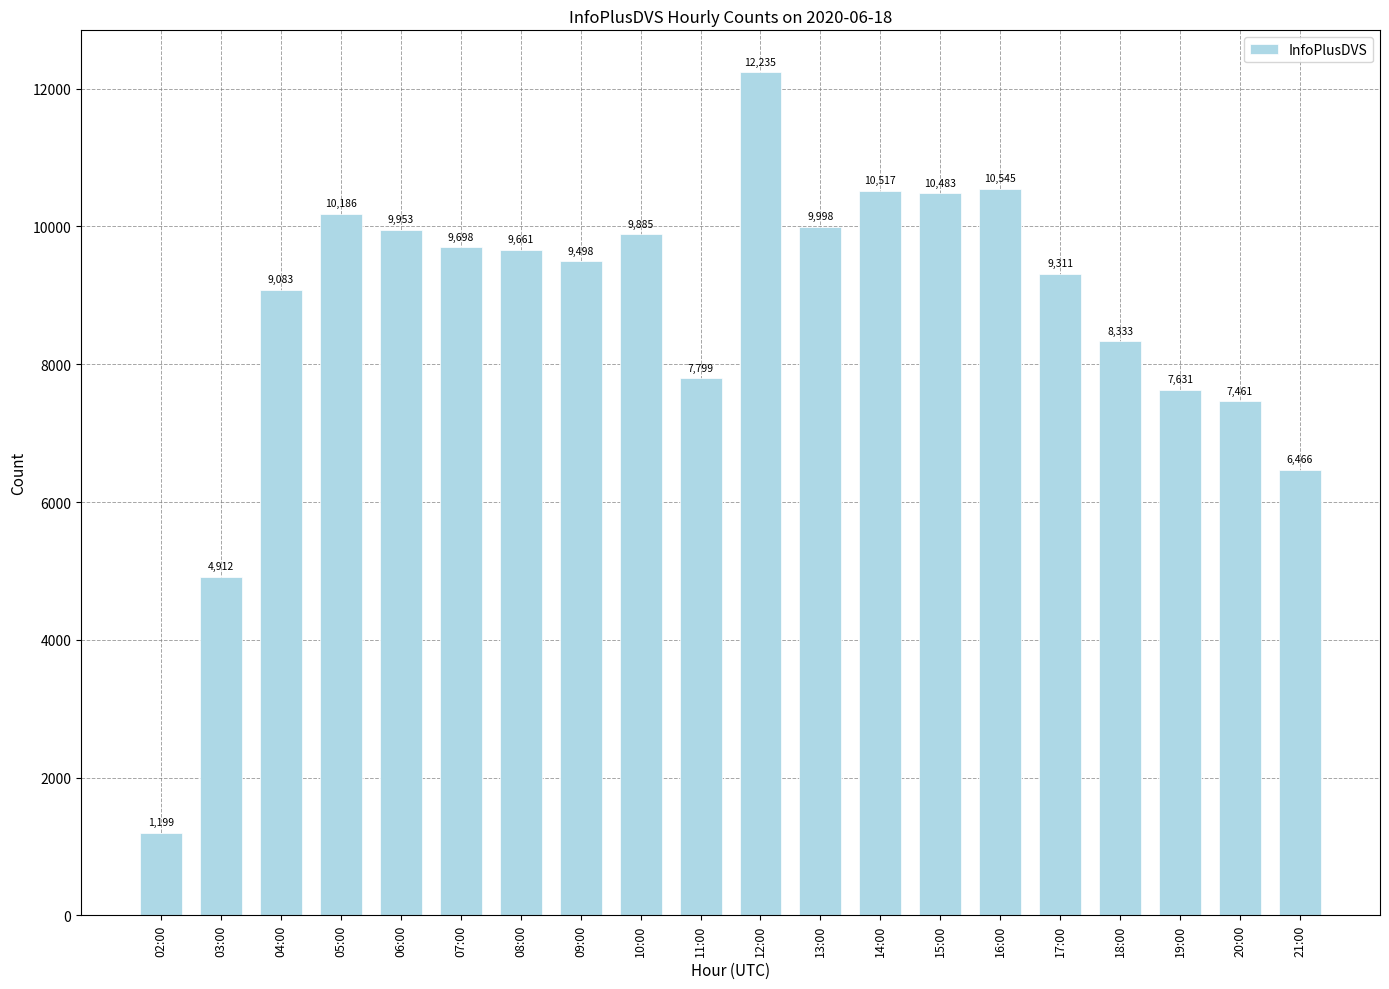

How many data points are less than 9661?

10